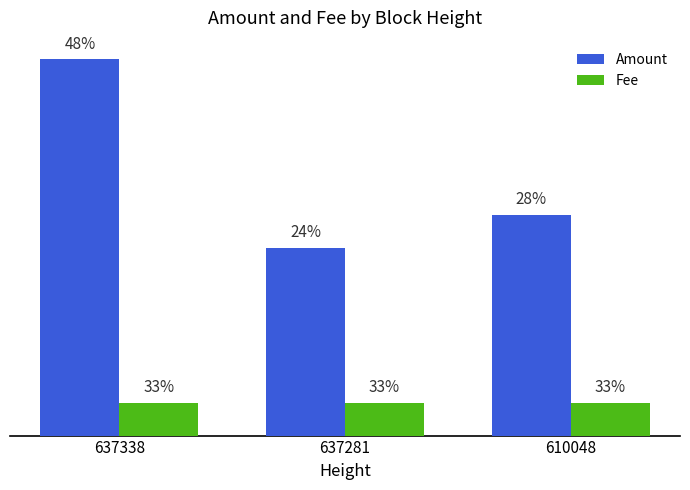

Which series changed the most between 637281 and 610048?

Amount